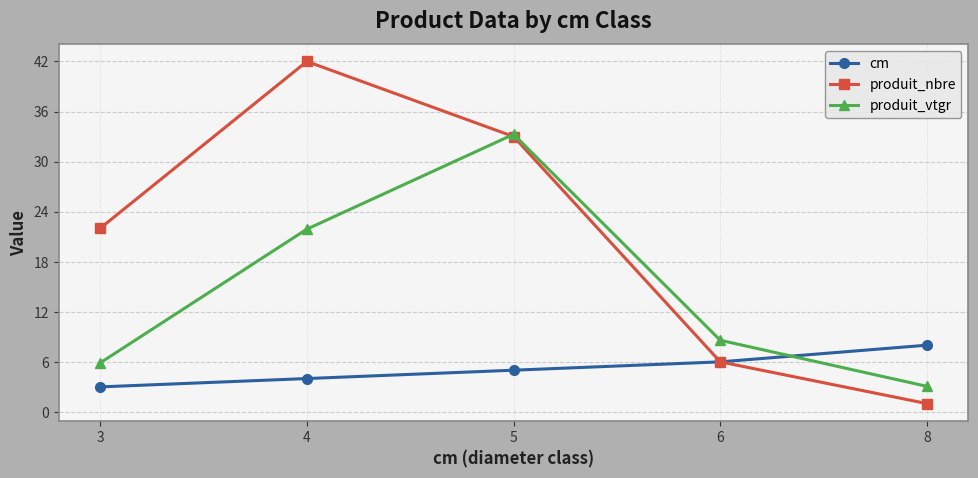

How many intersections are there between cm and produit_vtgr?

1